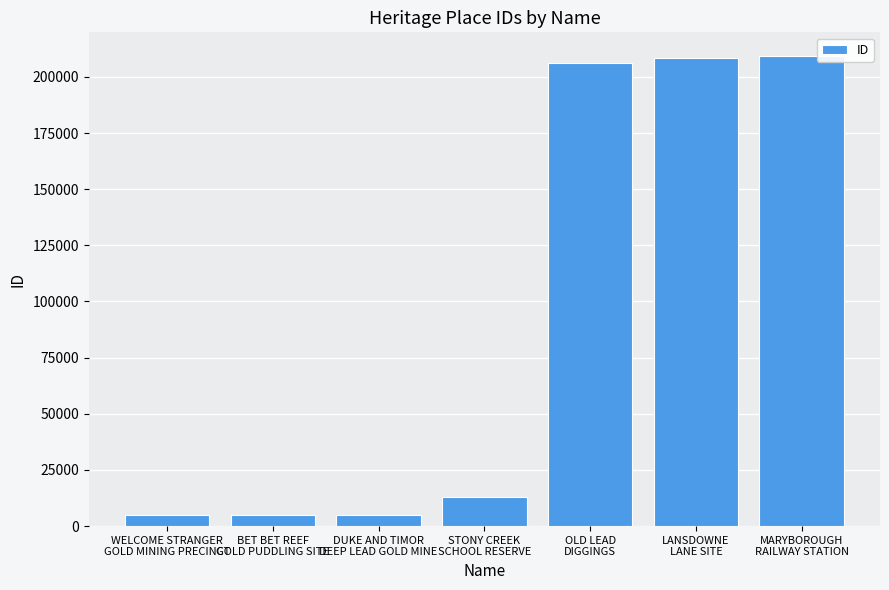

Does the chart contain any negative values?

No